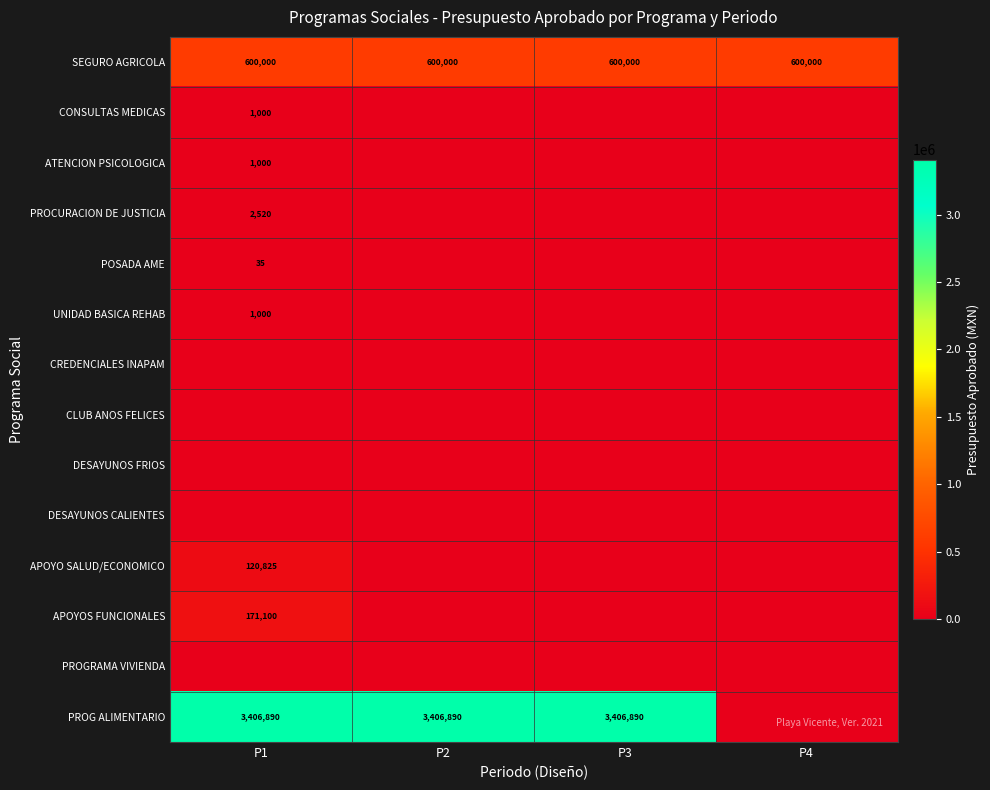

True or false: PROG ALIMENTARIO has a value of 5805265 at P3.

False